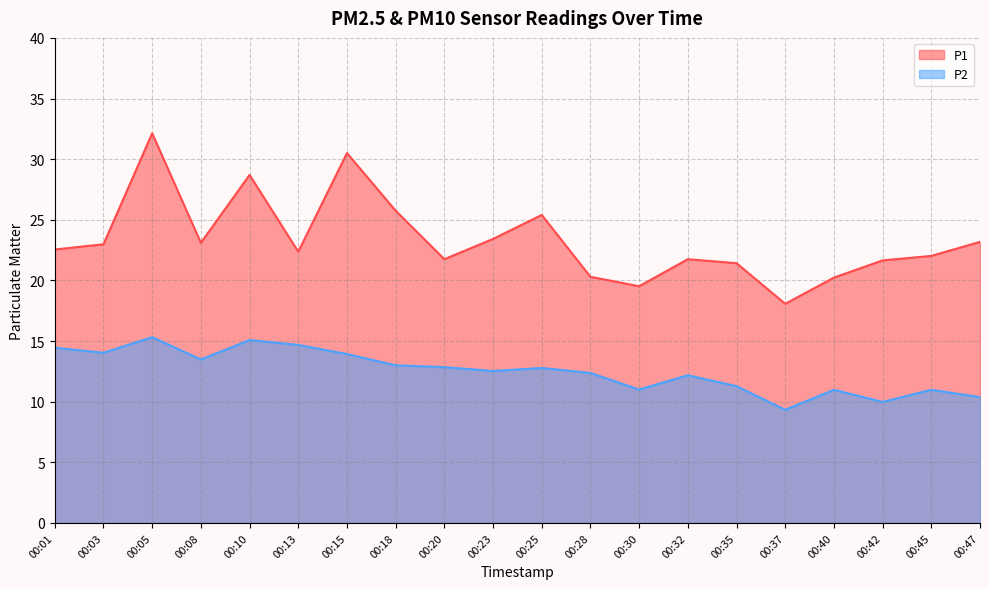

In P1, how many points are higher than both neighbors (excluding endpoints)?

5